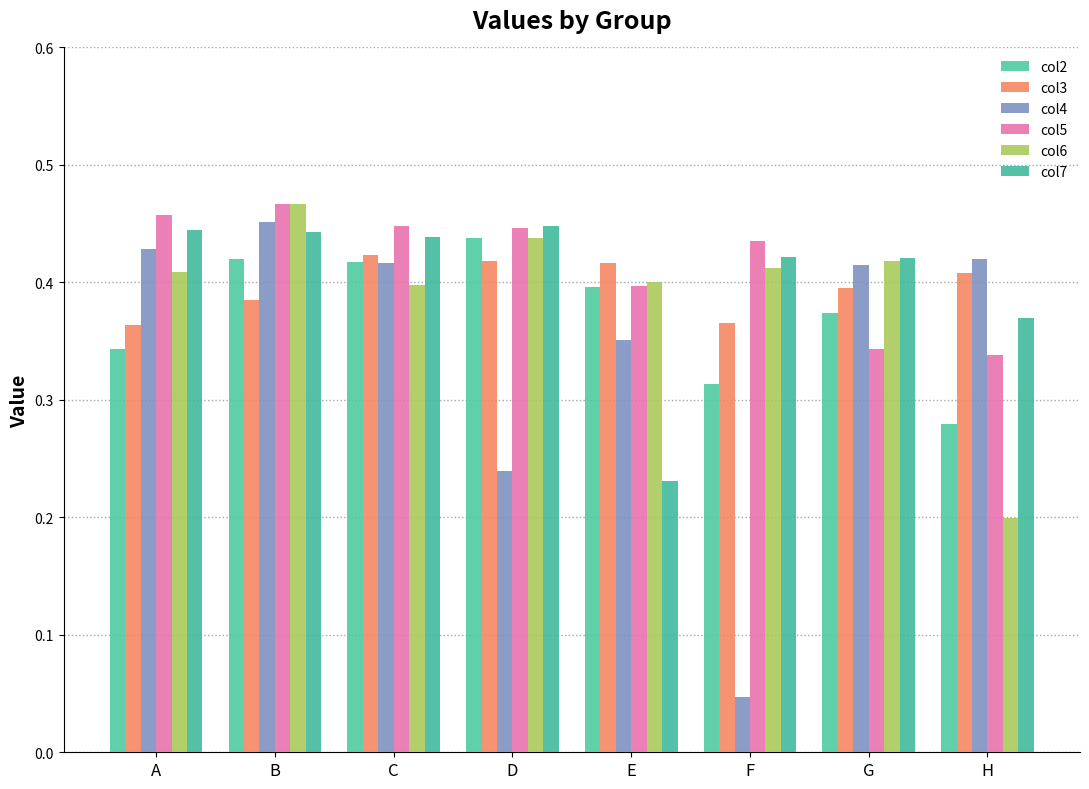

Reading left to right, what are all the values shown in this chart?

col2: A=0.3	B=0.4	C=0.4	D=0.4	E=0.4	F=0.3	G=0.4	H=0.3
col3: A=0.4	B=0.4	C=0.4	D=0.4	E=0.4	F=0.4	G=0.4	H=0.4
col4: A=0.4	B=0.5	C=0.4	D=0.2	E=0.4	F=0.0	G=0.4	H=0.4
col5: A=0.5	B=0.5	C=0.4	D=0.4	E=0.4	F=0.4	G=0.3	H=0.3
col6: A=0.4	B=0.5	C=0.4	D=0.4	E=0.4	F=0.4	G=0.4	H=0.2
col7: A=0.4	B=0.4	C=0.4	D=0.4	E=0.2	F=0.4	G=0.4	H=0.4